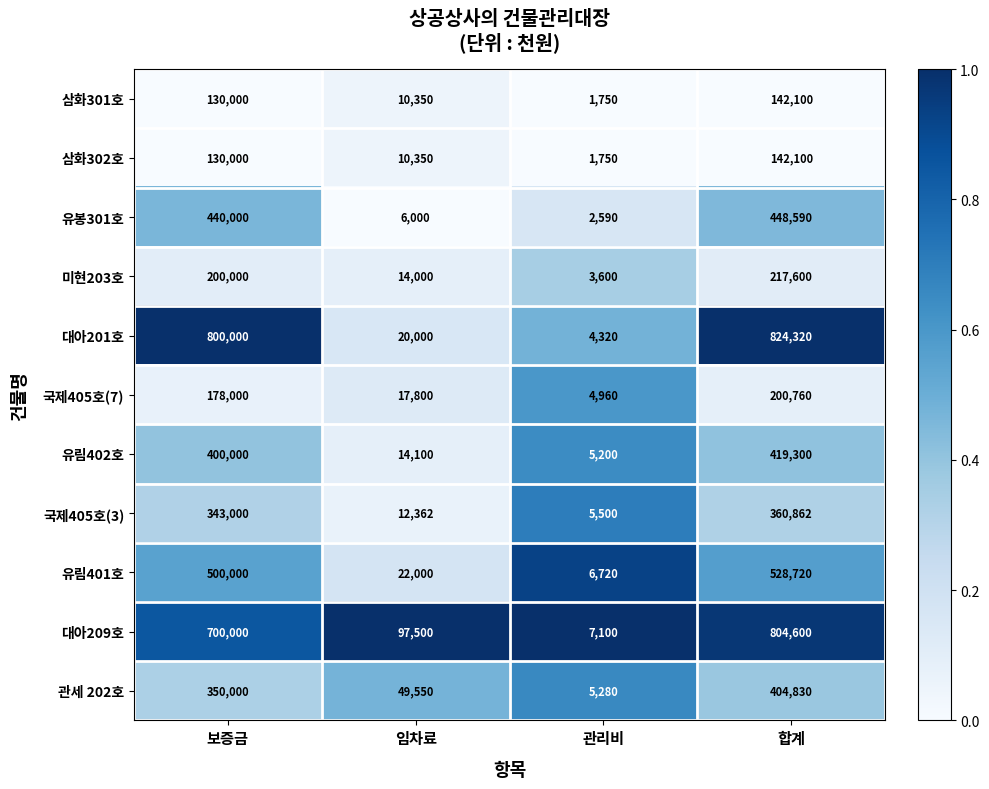

At which label does 유림402호 reach its minimum?

관리비